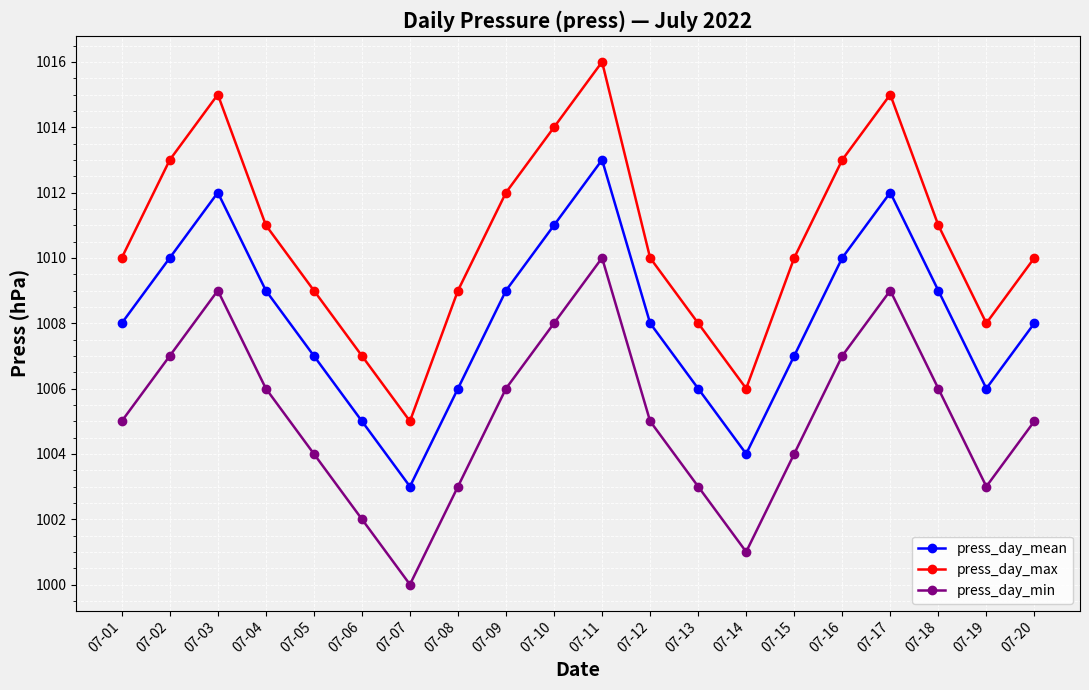

What is the difference between the highest and lowest values at 07-18?

5